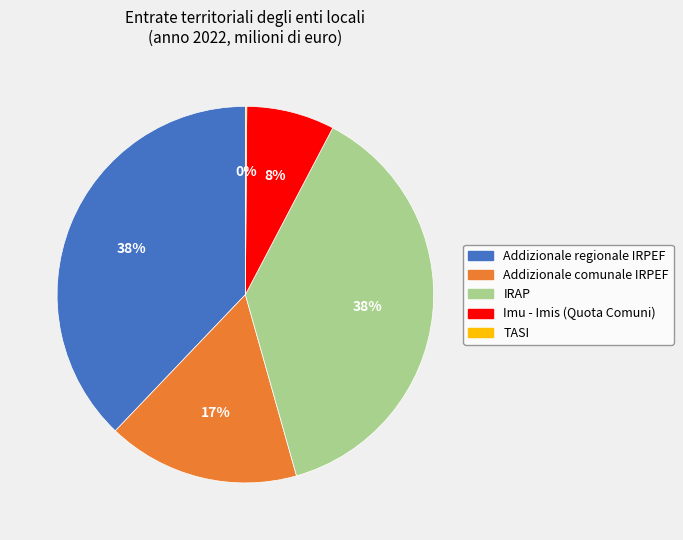

Which has a higher value, IRAP or Addizionale comunale IRPEF?

IRAP